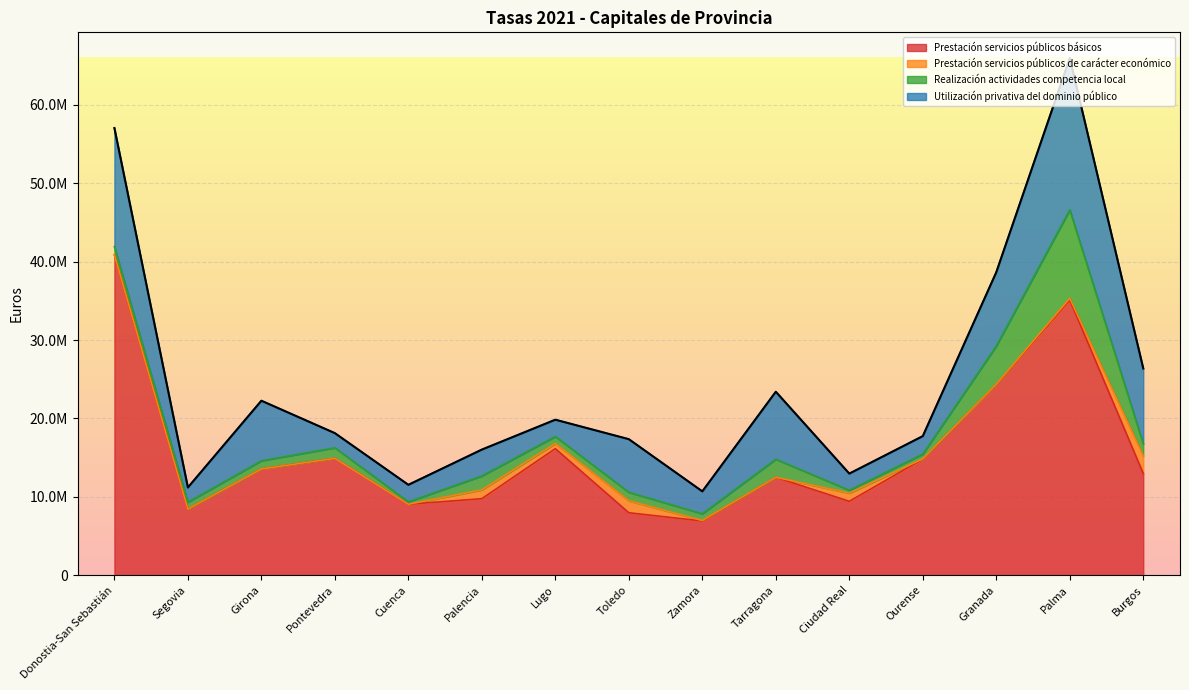

List the labels in order of Prestación servicios públicos básicos value, largest first.

Donostia-San Sebastián, Palma, Granada, Lugo, Pontevedra, Ourense, Girona, Burgos, Tarragona, Palencia, Ciudad Real, Cuenca, Segovia, Toledo, Zamora